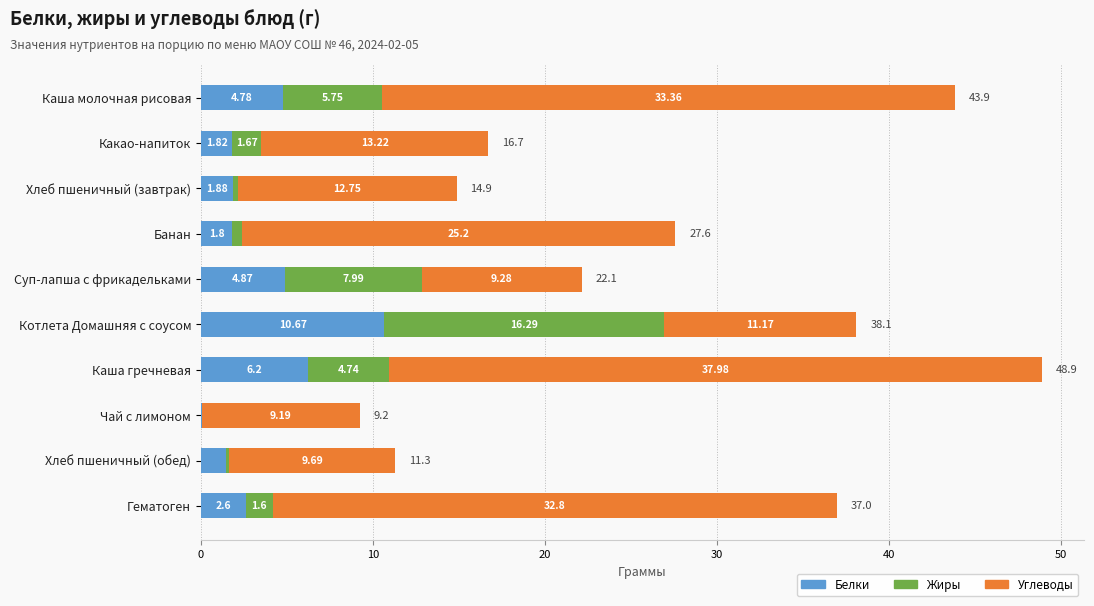

What is the total value across all series at Какао-напиток?

16.7